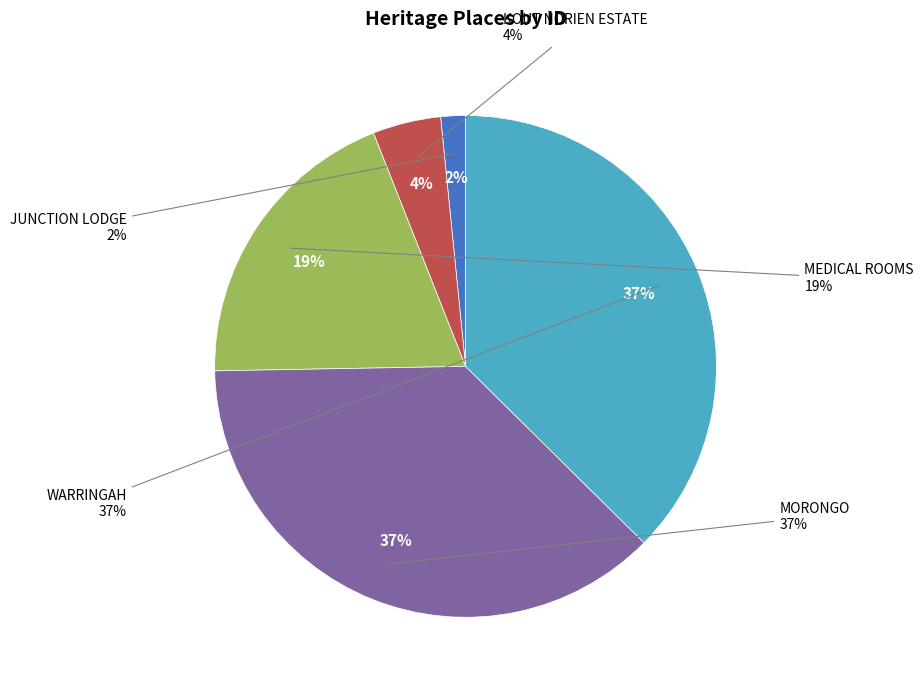

The WARRINGAH slice represents 28% of the pie. True or false?

False